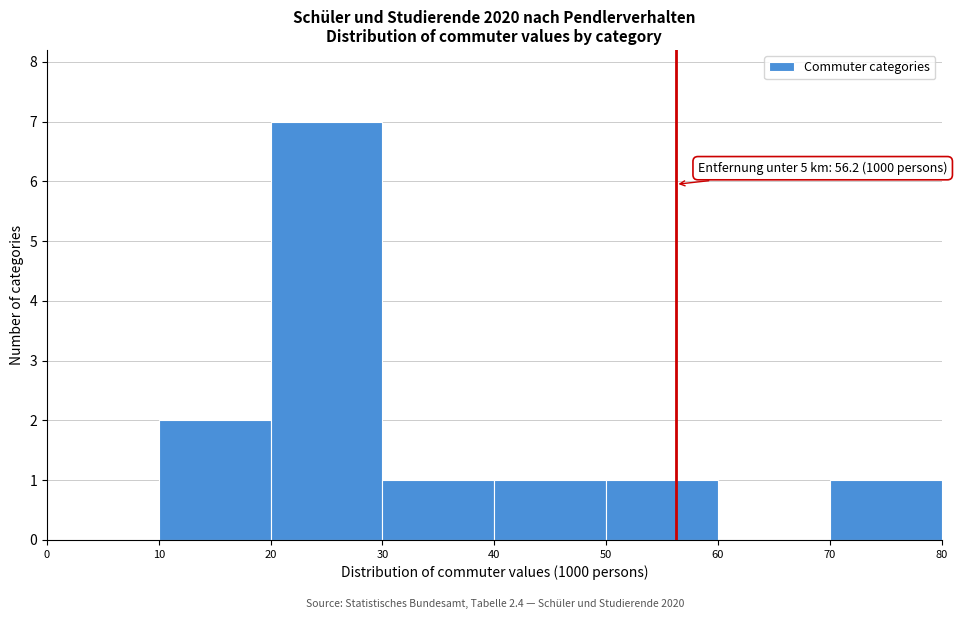

Which range on the x-axis has the tallest bar?

20 to 30